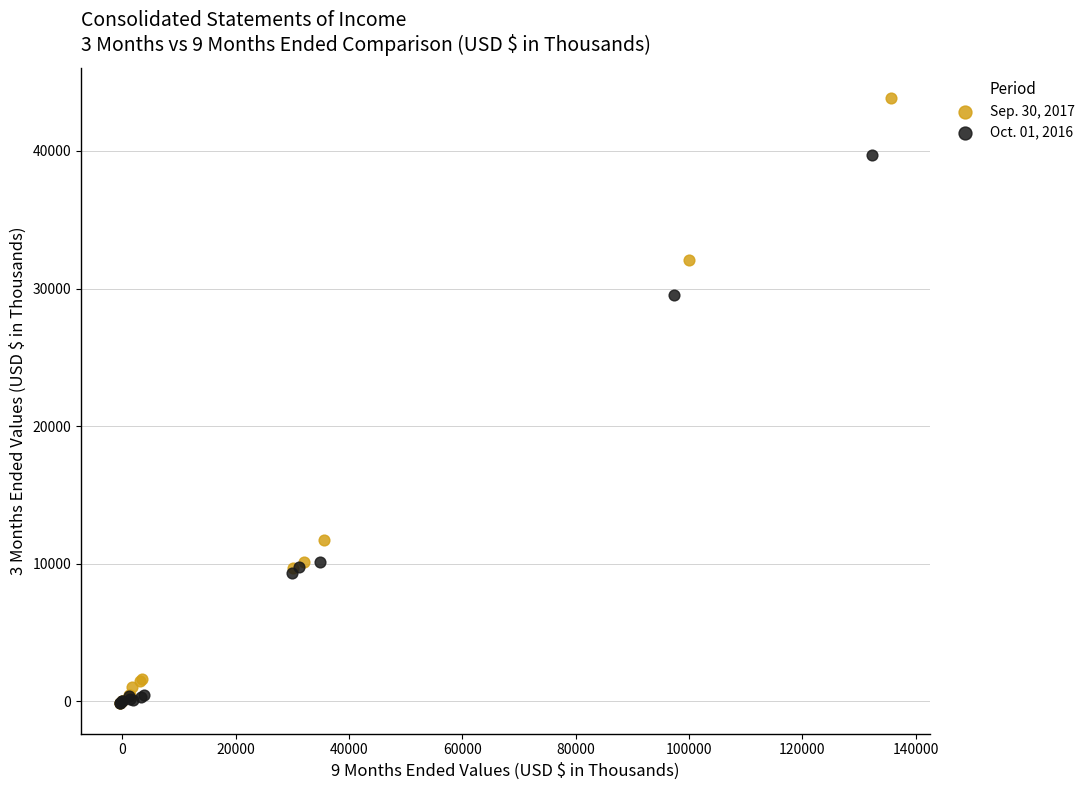

Which series reaches the maximum Y coordinate?

Sep. 30, 2017